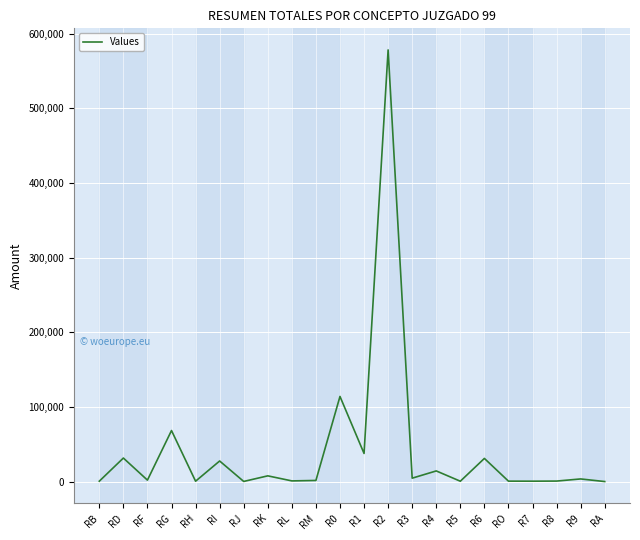

Where is the first local minimum?

RF